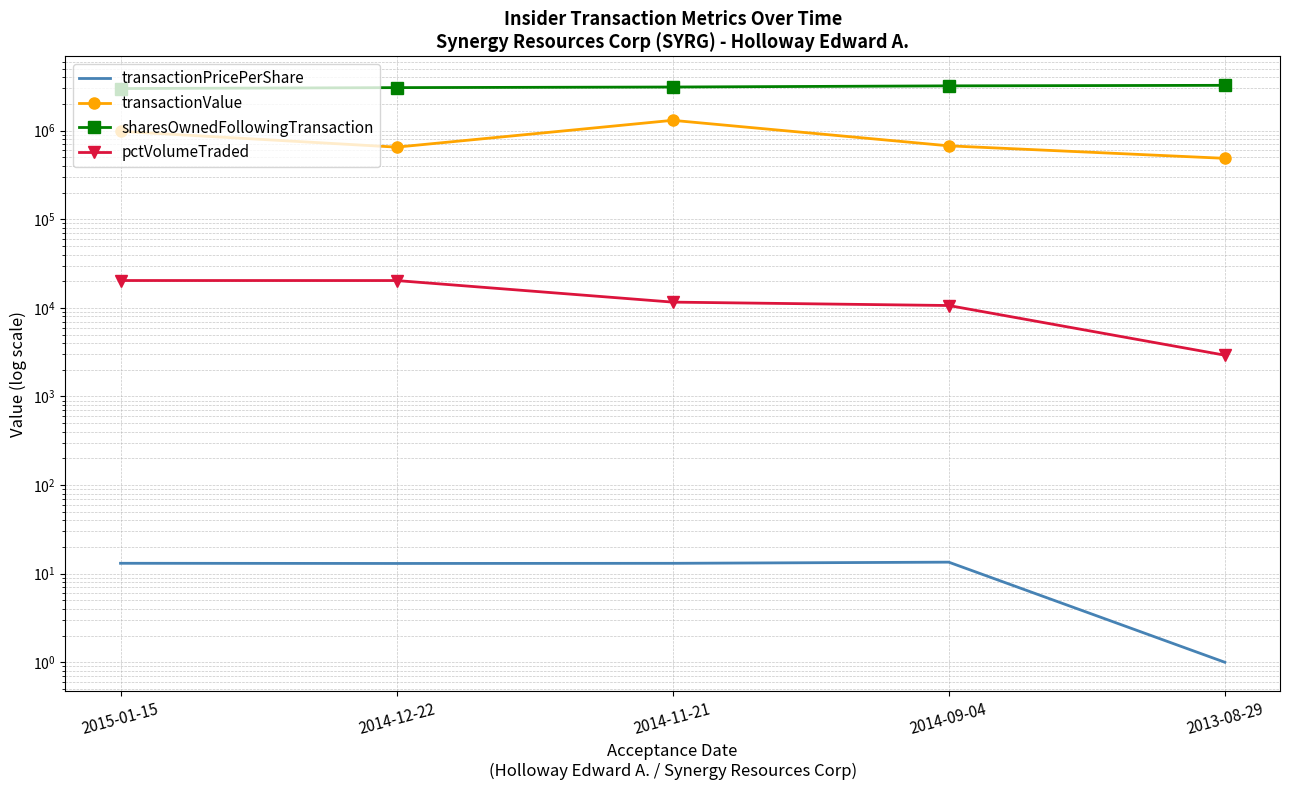

What is the total value across all series at 2014-11-21?

4427706.1